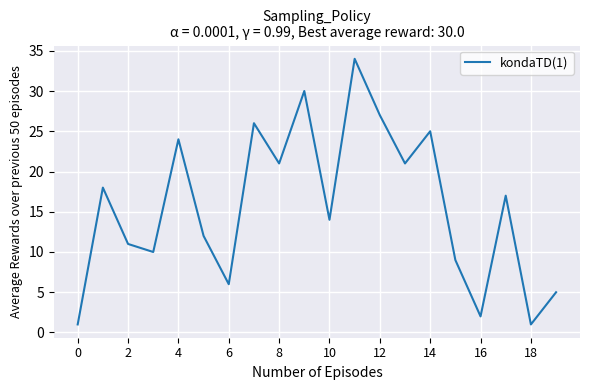

Reading right to left, what are all the values shown in this chart?

5	1	17	2	9	25	21	27	34	14	30	21	26	6	12	24	10	11	18	1